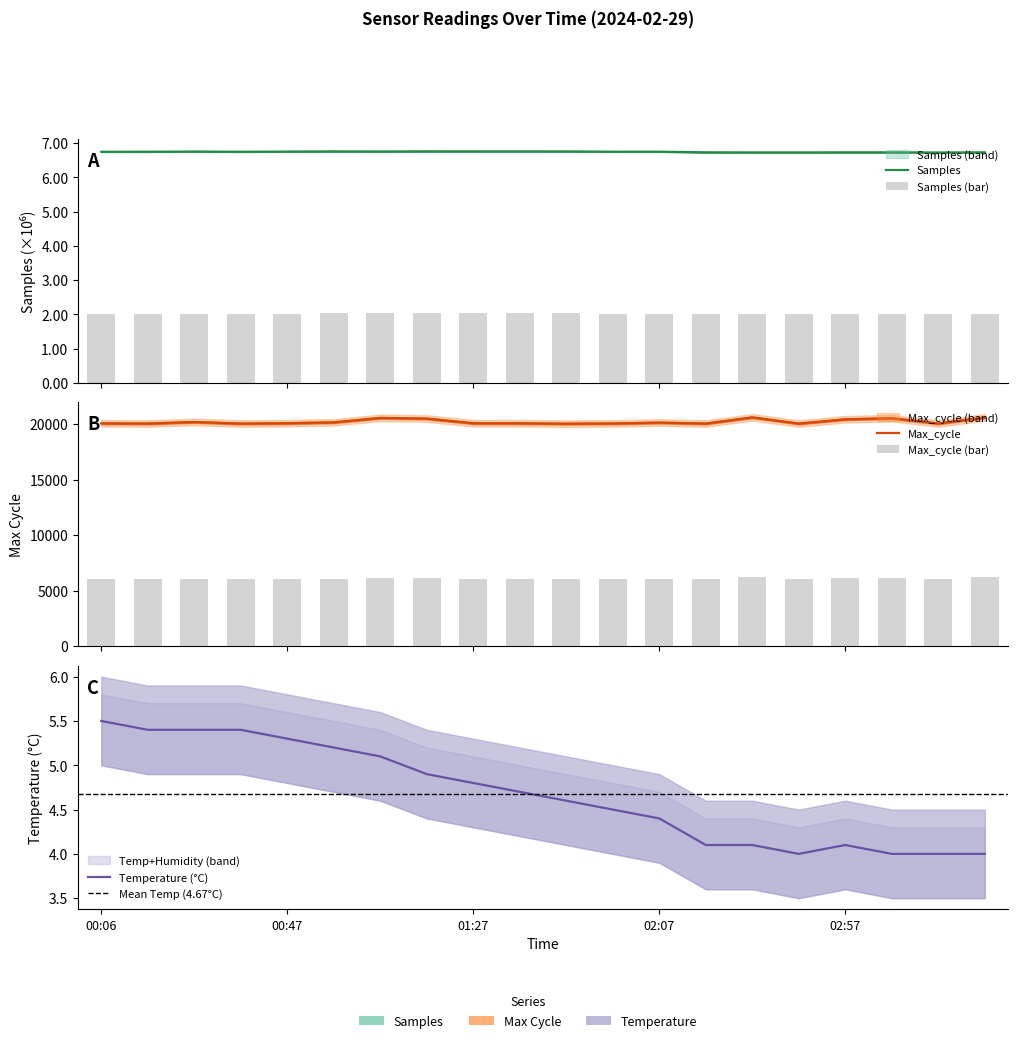

What position from the left is 00:47?

5